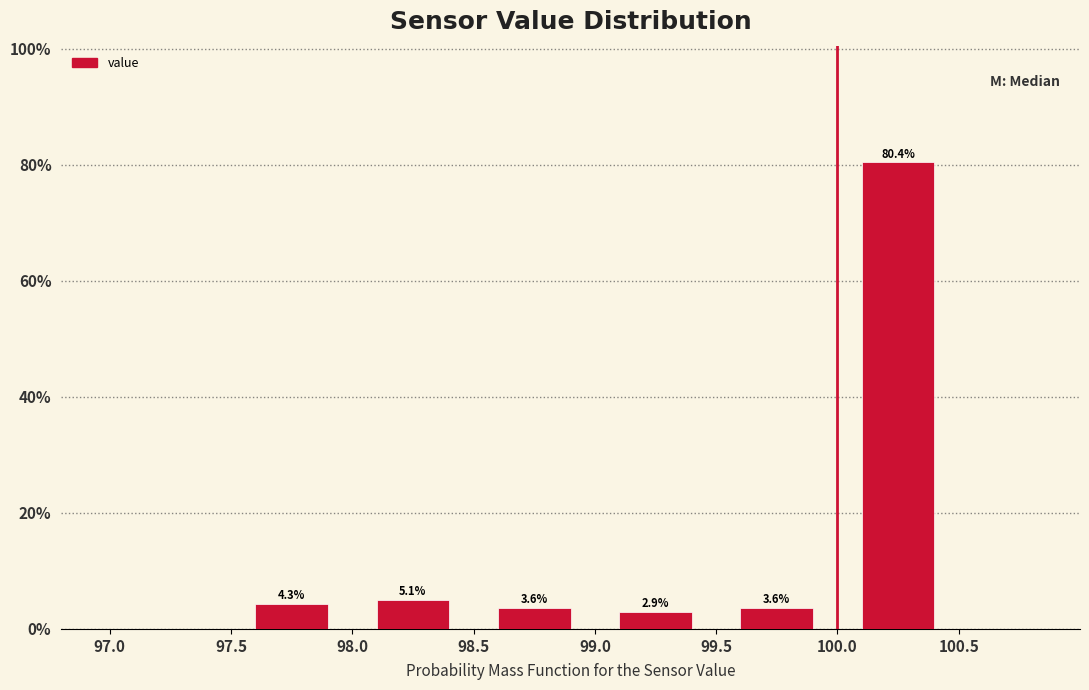

Over which range of the x-axis is the bar tallest?

100.0 to 100.5